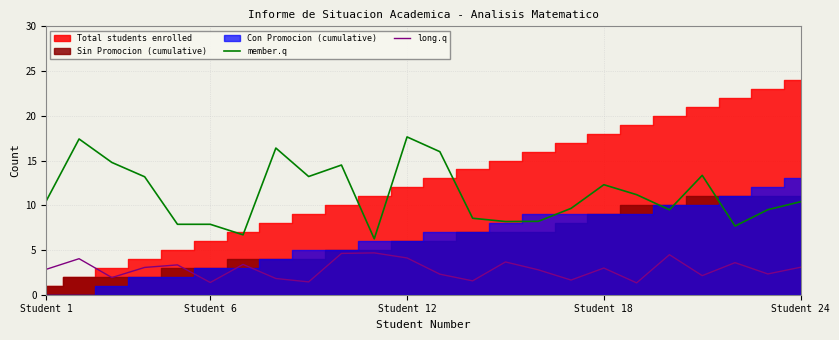

True or false: member.q and long.q cross at least once.

False